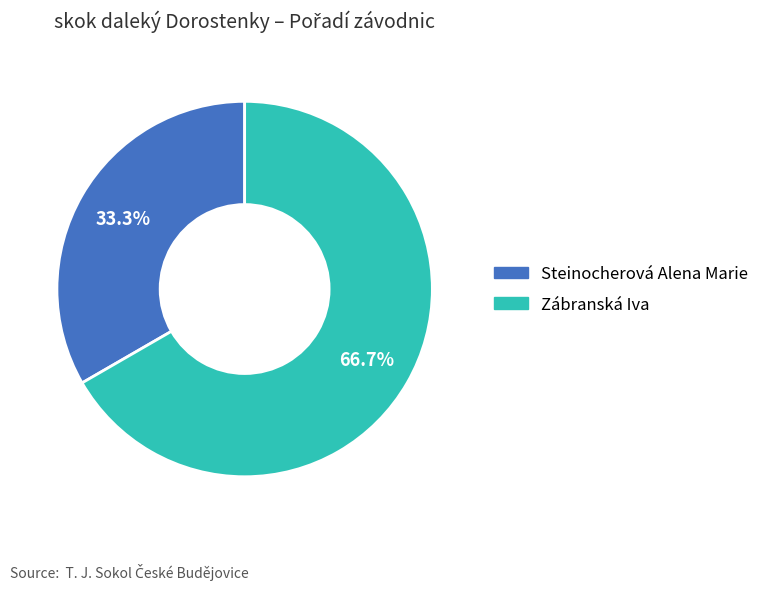

How many segments does this pie chart have?

2